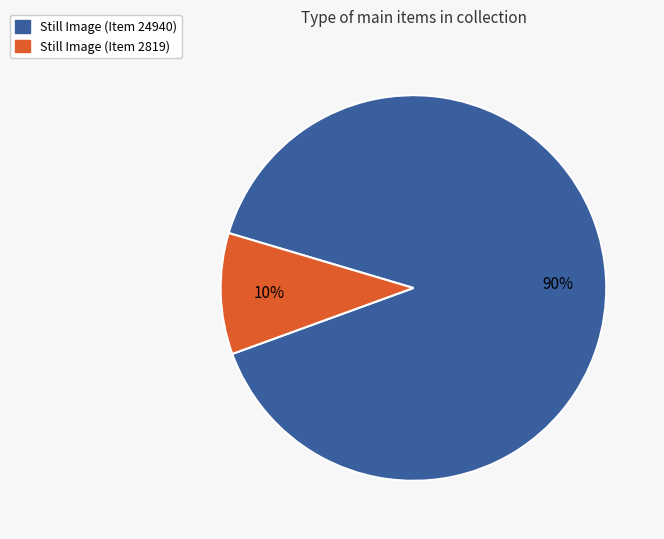

To the nearest percent, what is the difference between the Still Image (Item 24940) and Still Image (Item 2819) slice percentages?

80%